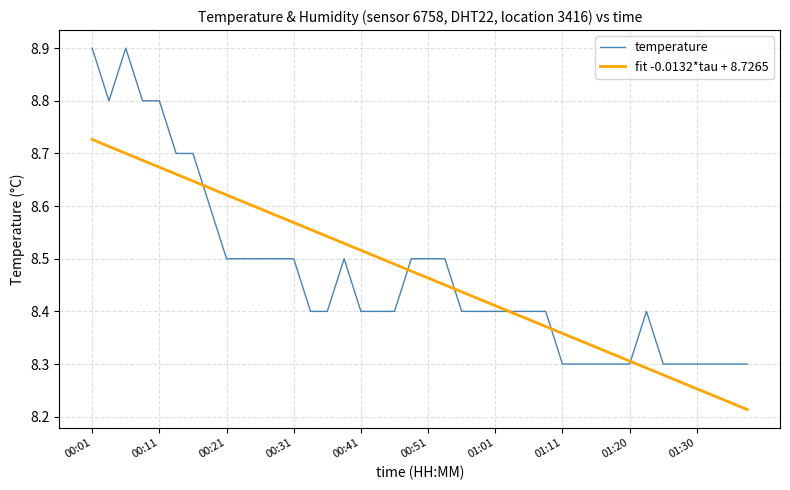

Rank the series by their maximum value, from highest to lowest.

temperature, fit -0.0132*tau + 8.7265